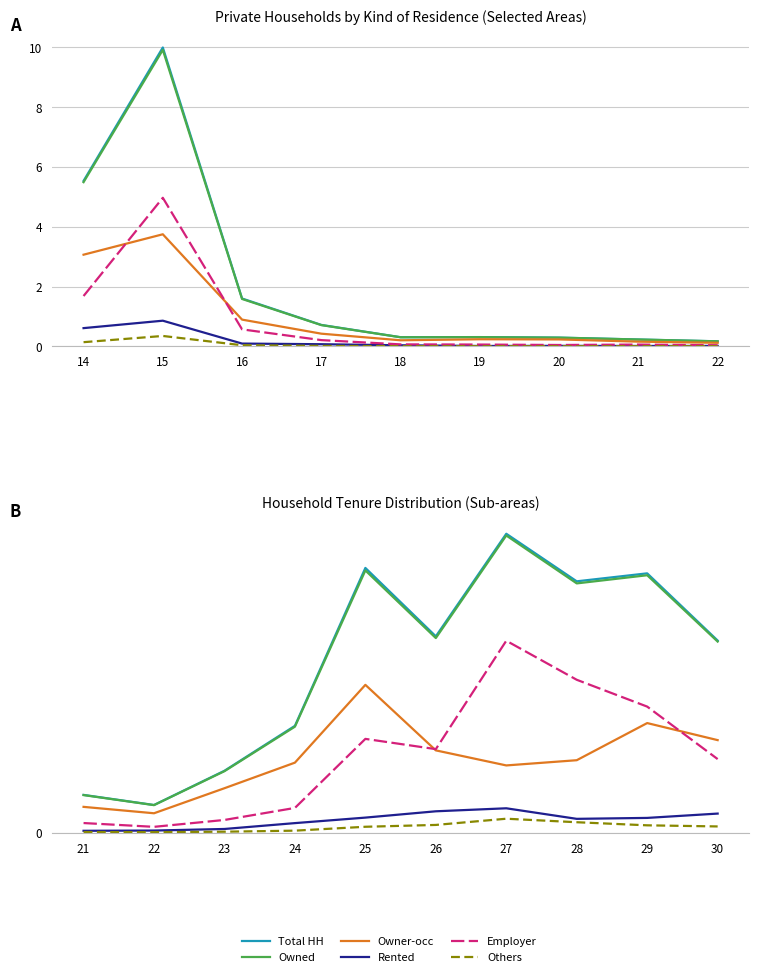

The Owner-occ series shows 0.7 at 29. True or false?

True